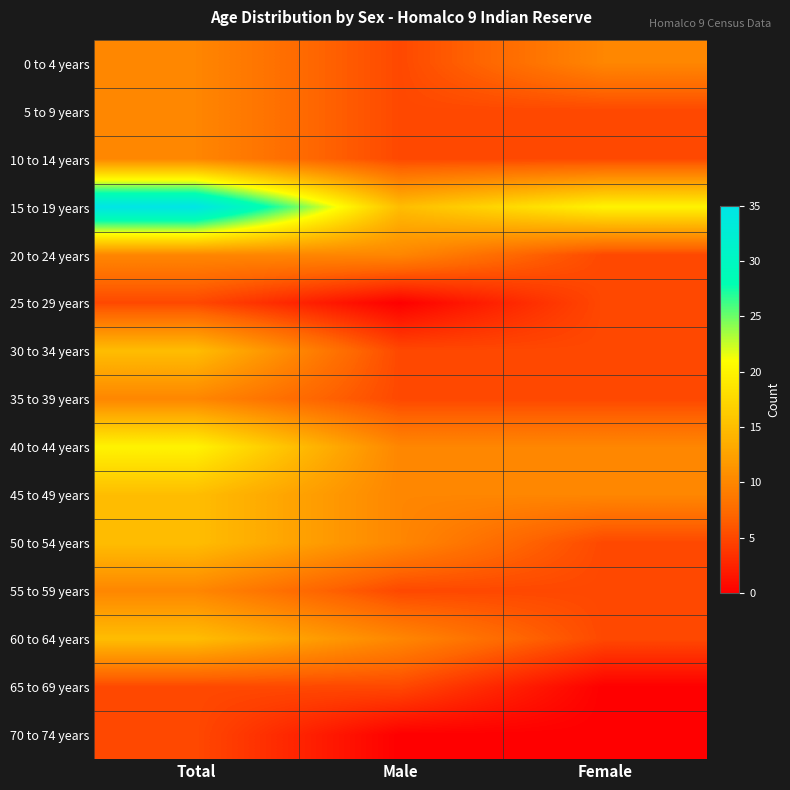

What is the maximum value shown in the chart?

35